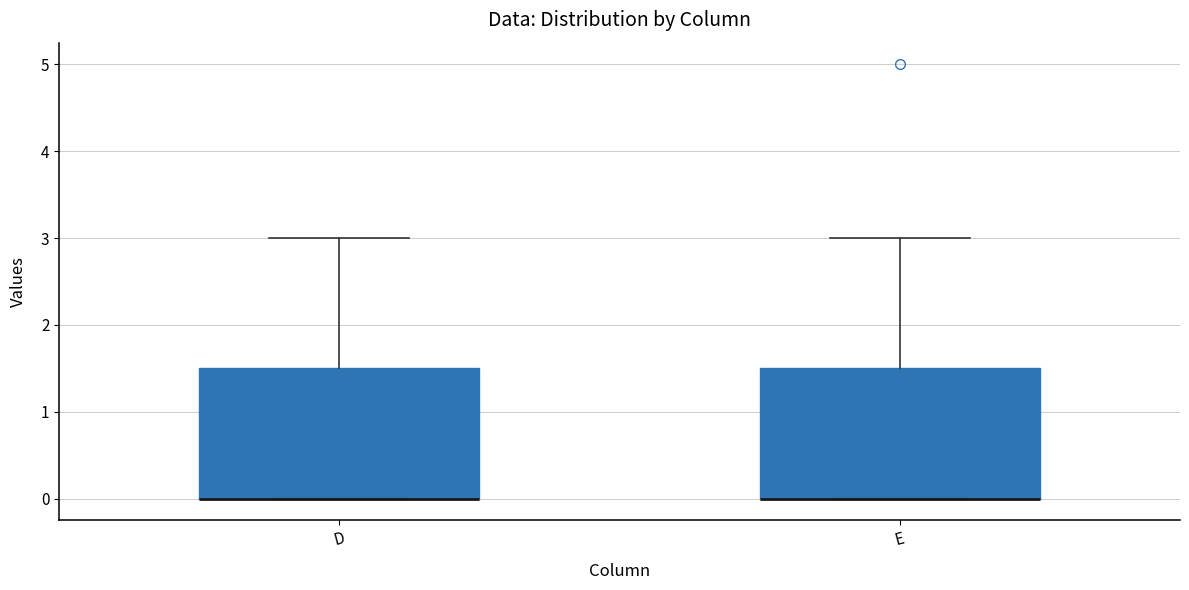

Where does the upper whisker of the box for E end on the y-axis? The values are not printed on the chart, so give them approximately, as read against the axis.

3.0